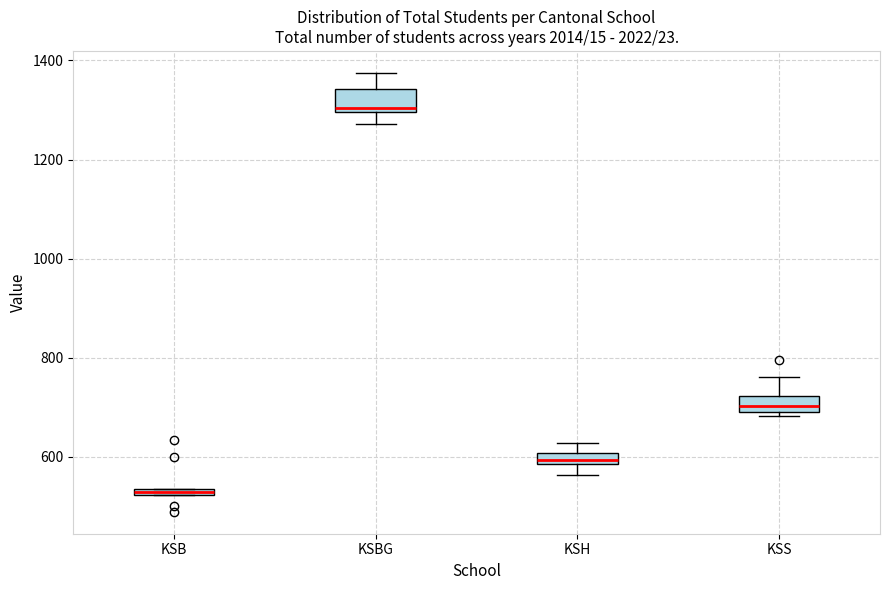

Where does the upper whisker of the box for KSS end on the y-axis? The values are not printed on the chart, so give them approximately, as read against the axis.

760